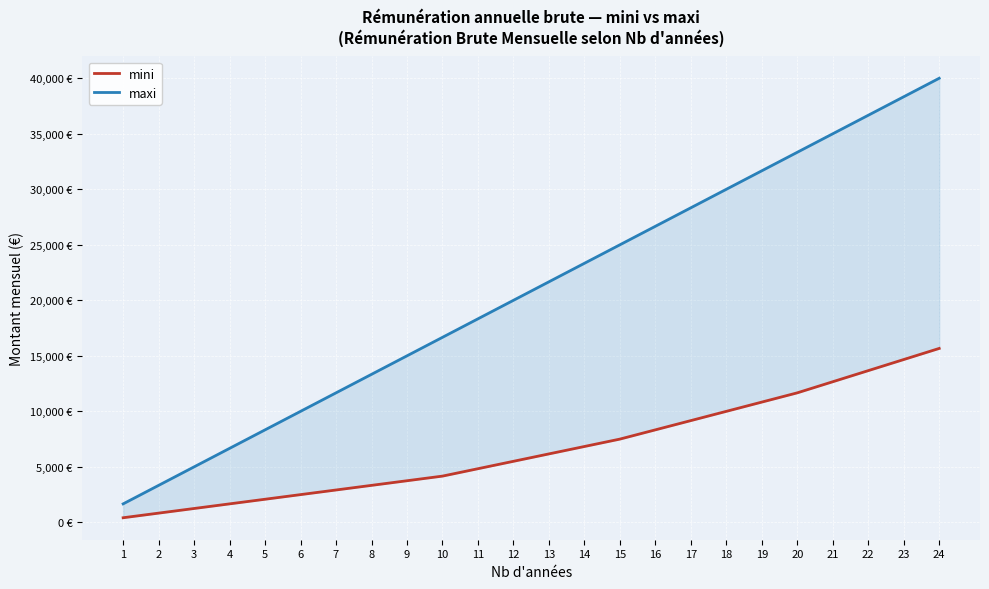

What value does the maxi series have at 7?

11666.7